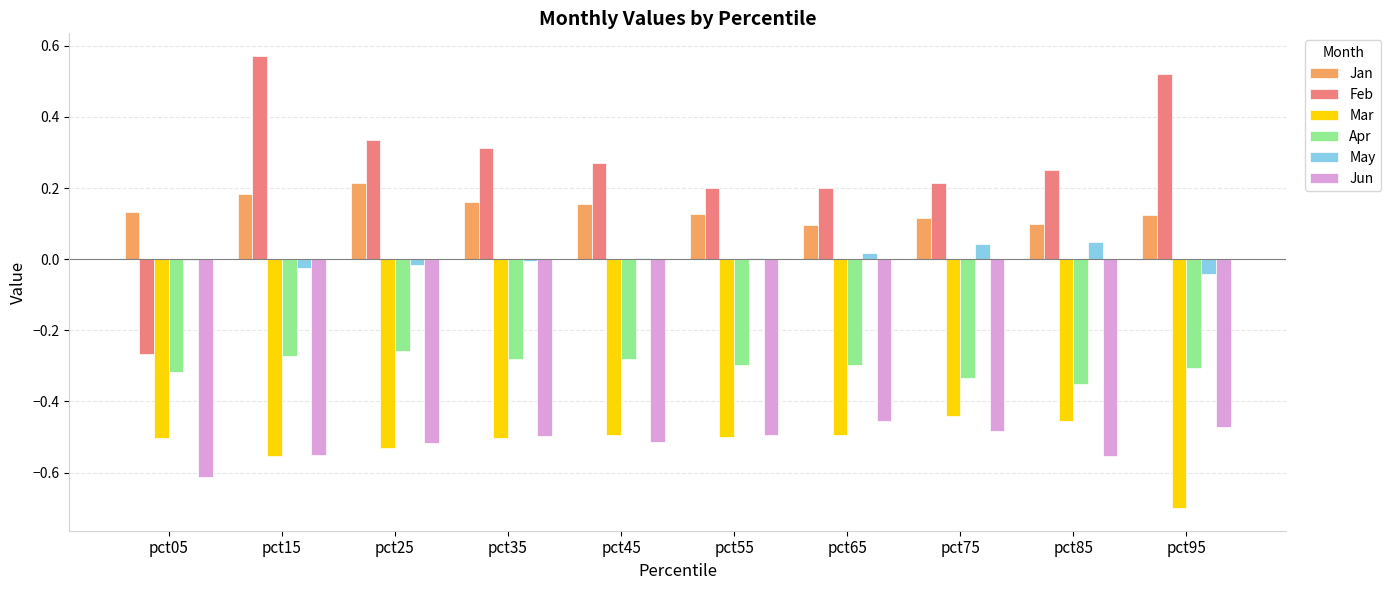

Is it true that Jun equals -0.3 at pct85?

False